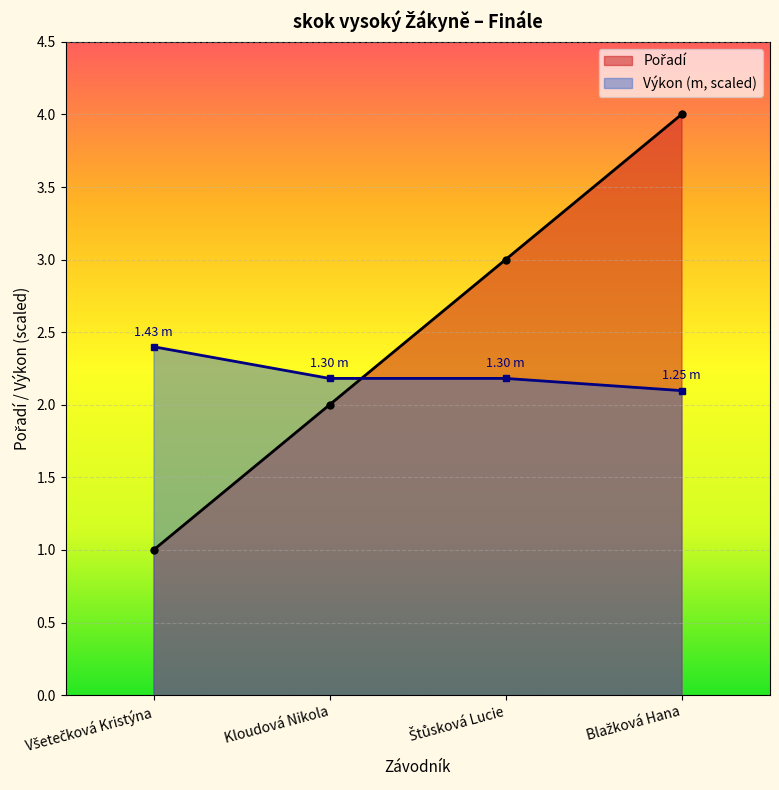

The Výkon series shows 0.5 at Všetečková Kristýna. True or false?

False